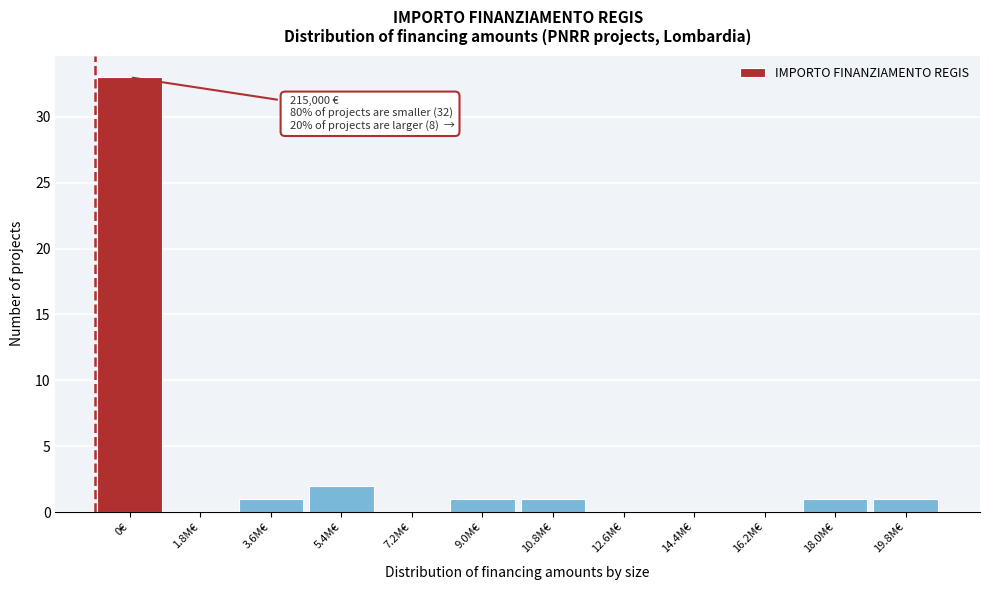

Reading left to right, list all the values displayed in this chart.

0€=33	1.8M€=0	3.6M€=1	5.4M€=2	7.2M€=0	9.0M€=1	10.8M€=1	12.6M€=0	14.4M€=0	16.2M€=0	18.0M€=1	19.8M€=1